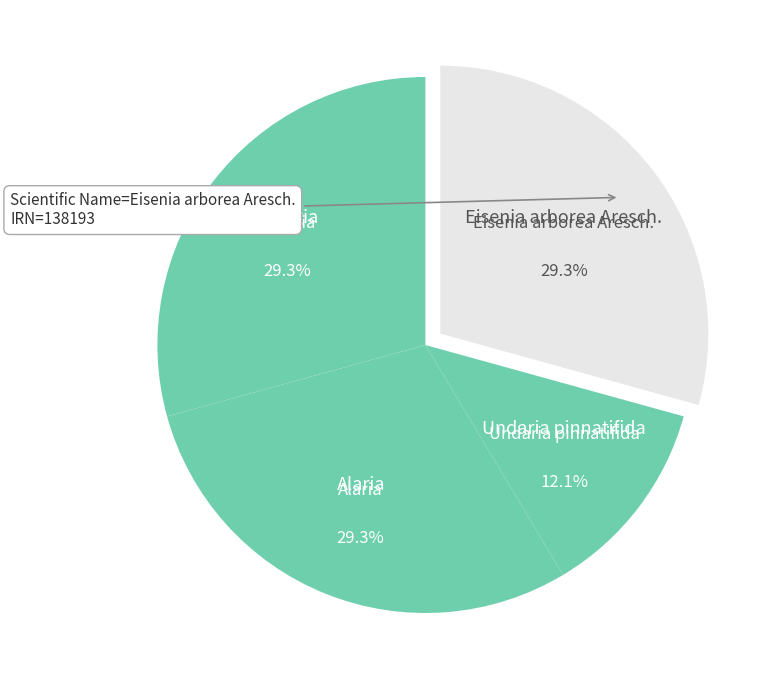

Is it true that Undaria pinnatifida is 18% of the pie?

False